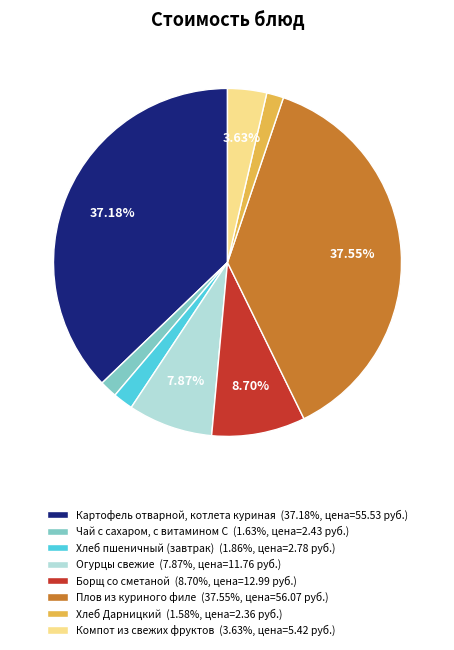

Combined, do Хлеб пшеничный and Плов из куриного филе account for over 50%?

No